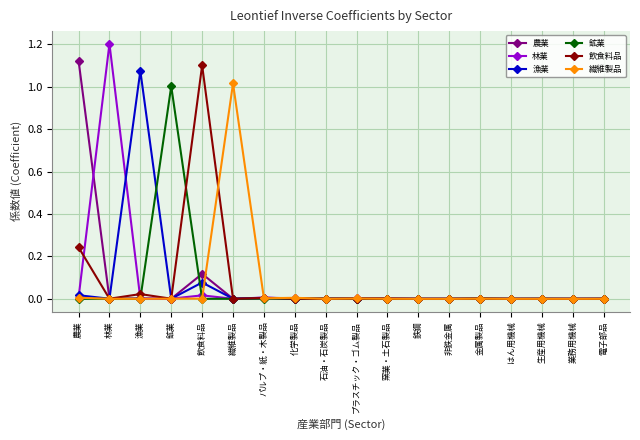

Does the chart display data point markers on the line(s)?

Yes